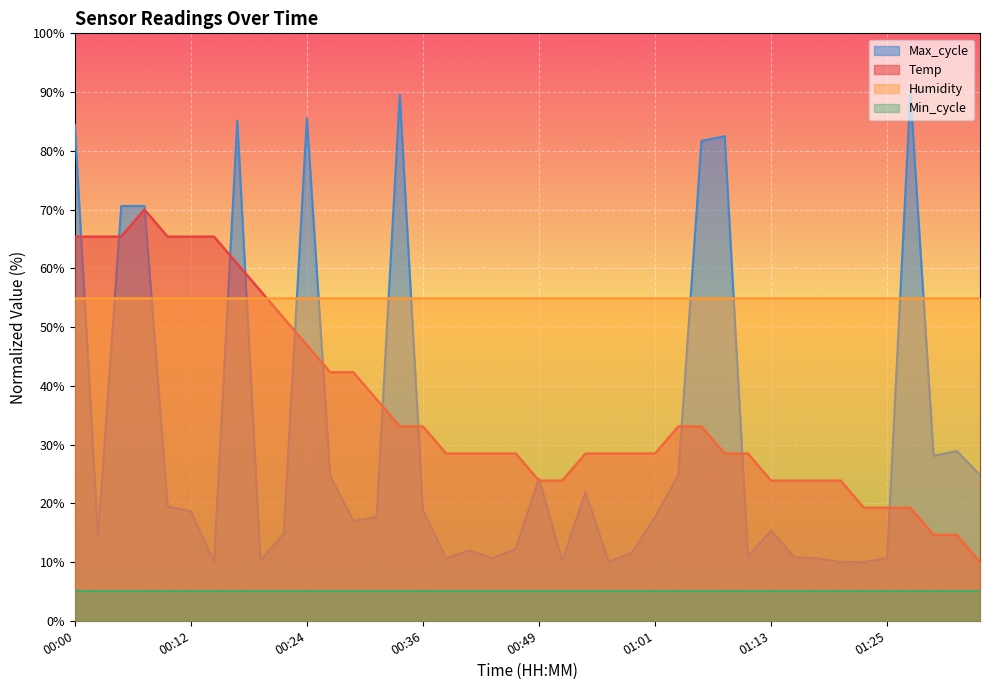

Between which two adjacent categories do Temp and Max_cycle first intersect?

00:00 and 00:02